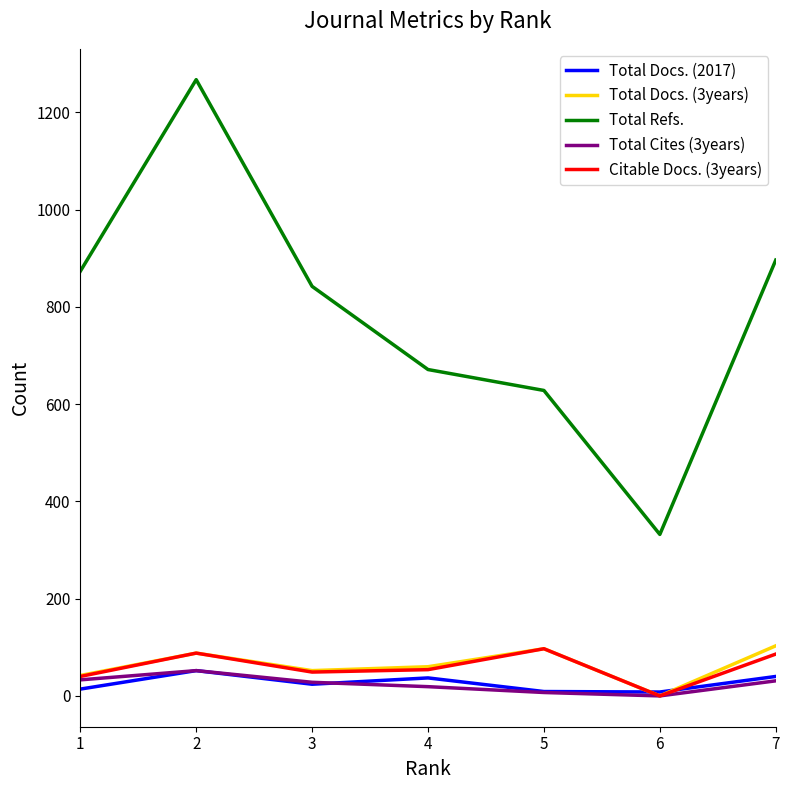

True or false: Citable Docs. (3years) and Total Refs. intersect in this chart.

False